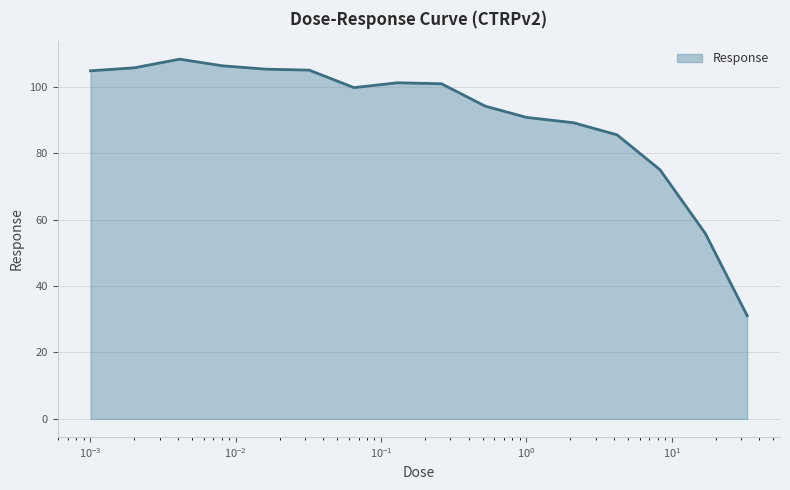

What is the difference between the maximum and minimum values?

77.2